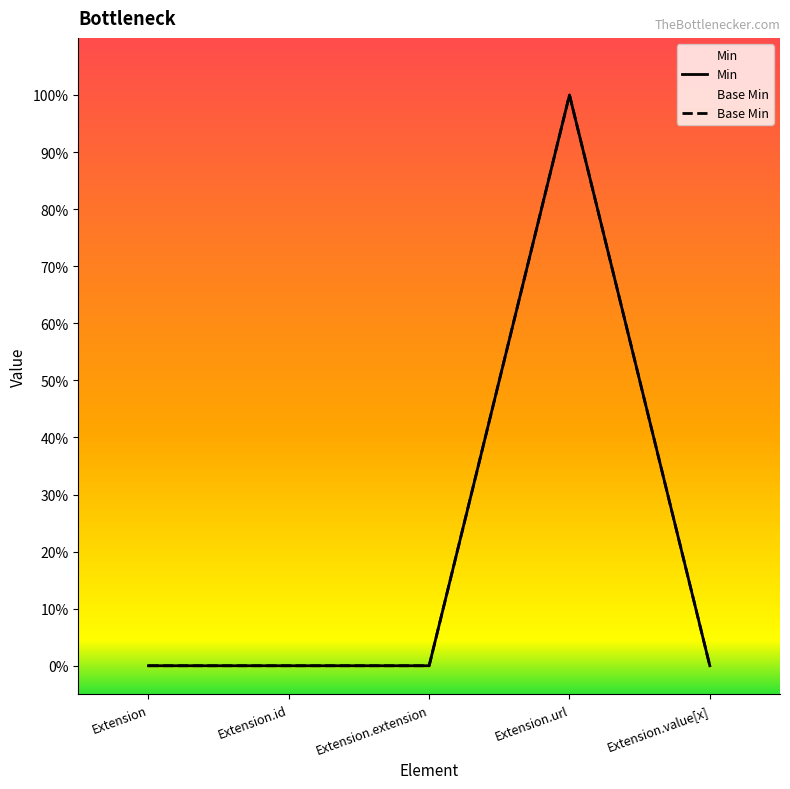

Does the chart have visible grid lines?

No